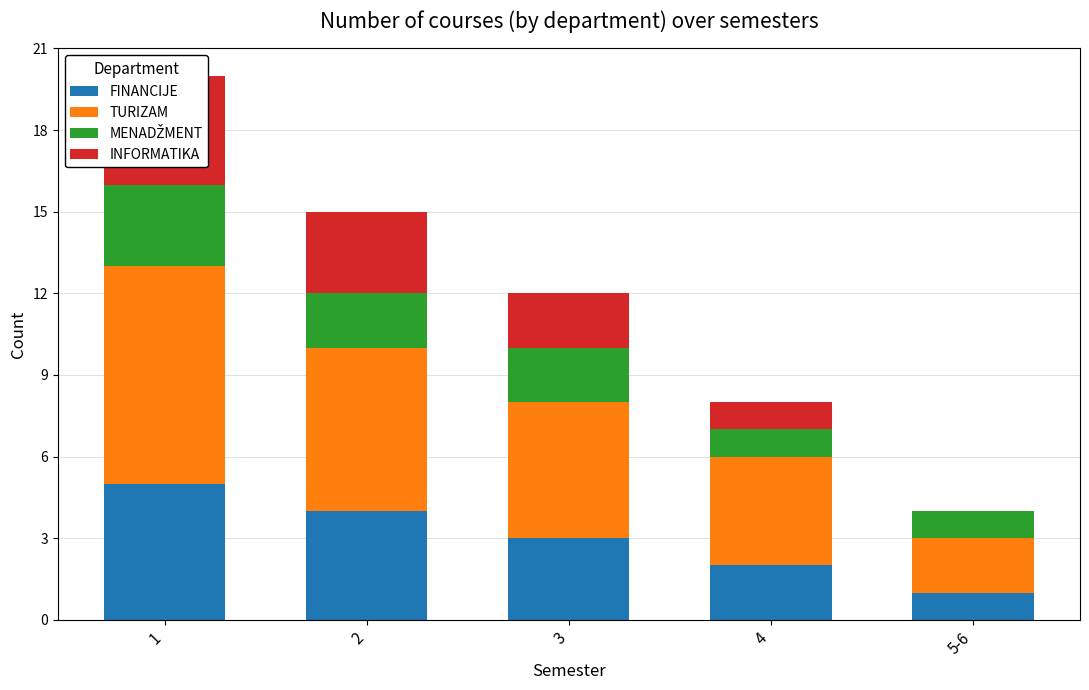

What is the minimum value for MENADŽMENT?

1